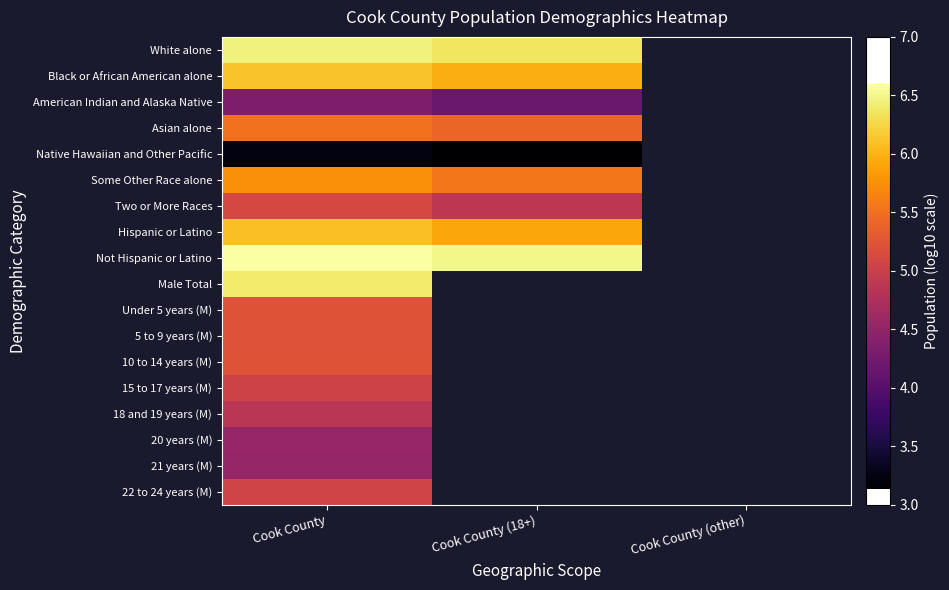

True or false: Asian alone has a value of 9.4 at Cook County (18+).

False